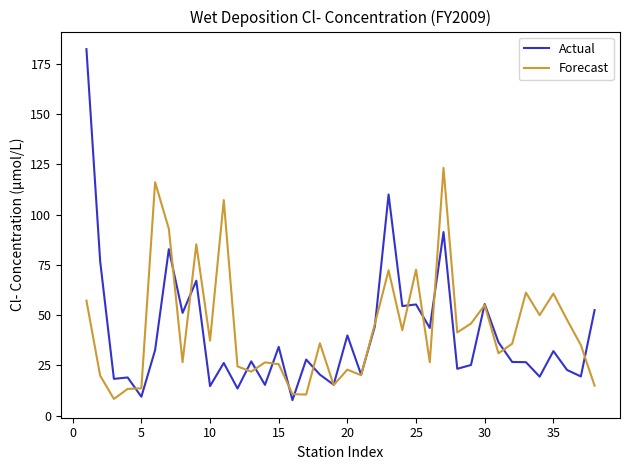

What is the smallest value displayed?

7.7